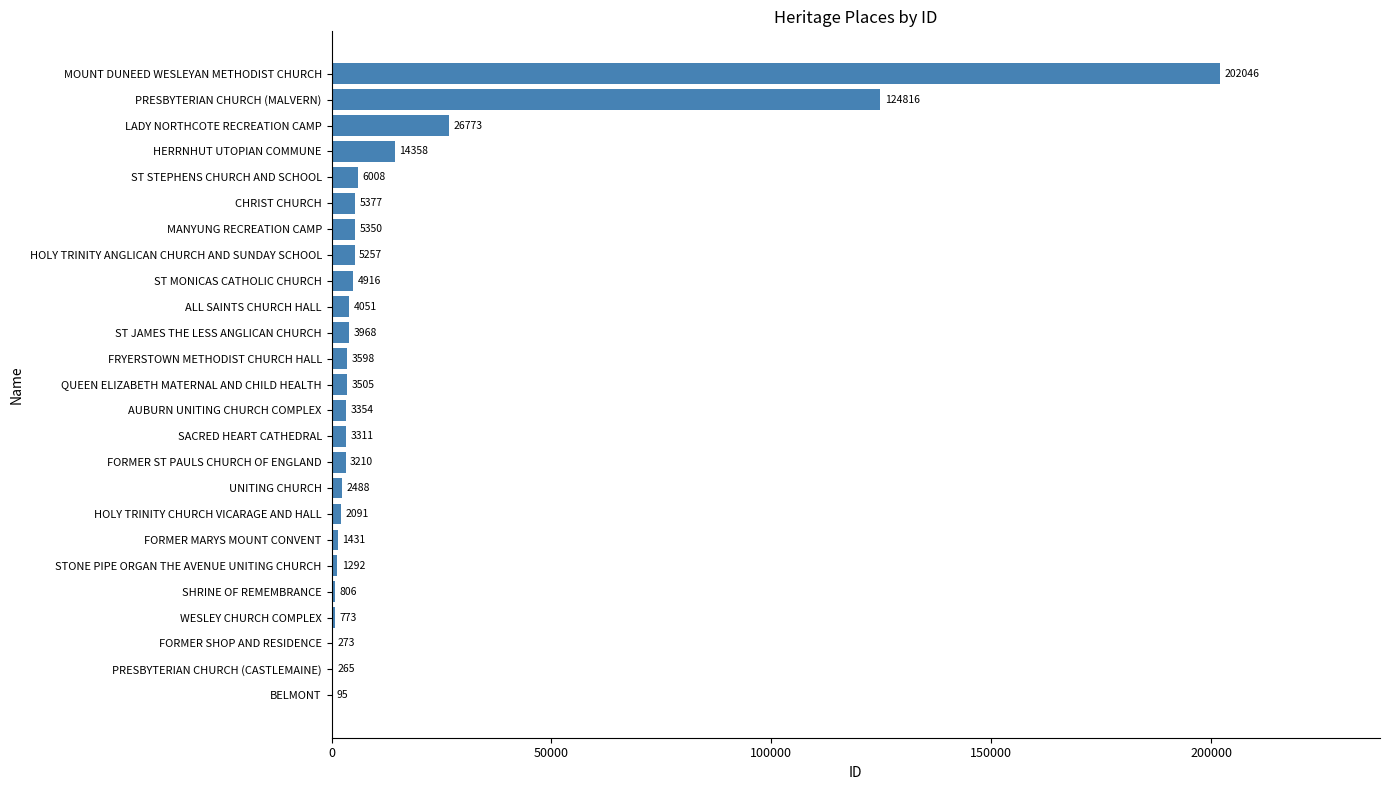

What is the change in value from FORMER SHOP AND RESIDENCE to ALL SAINTS CHURCH HALL?

+3778